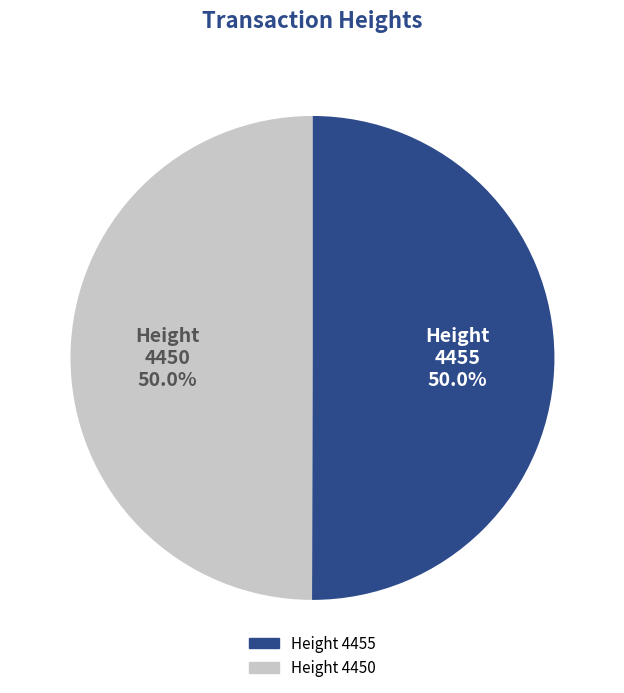

What is the smallest slice in the pie chart?

4450